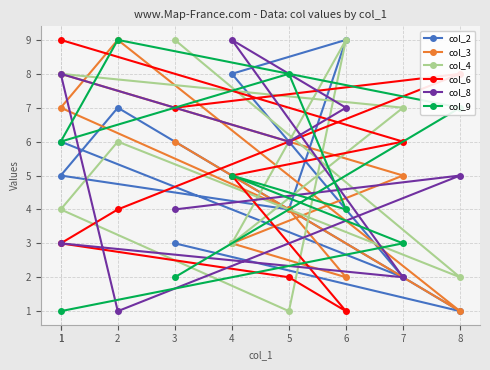

Is it true that col_2 equals 1 at 8?

True